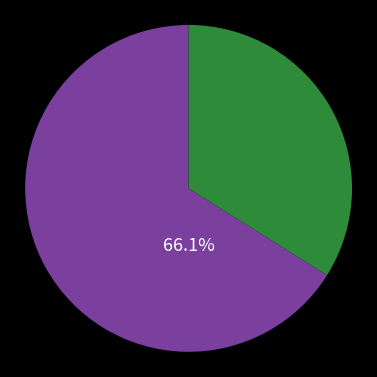

Does any single category account for the majority?

Yes